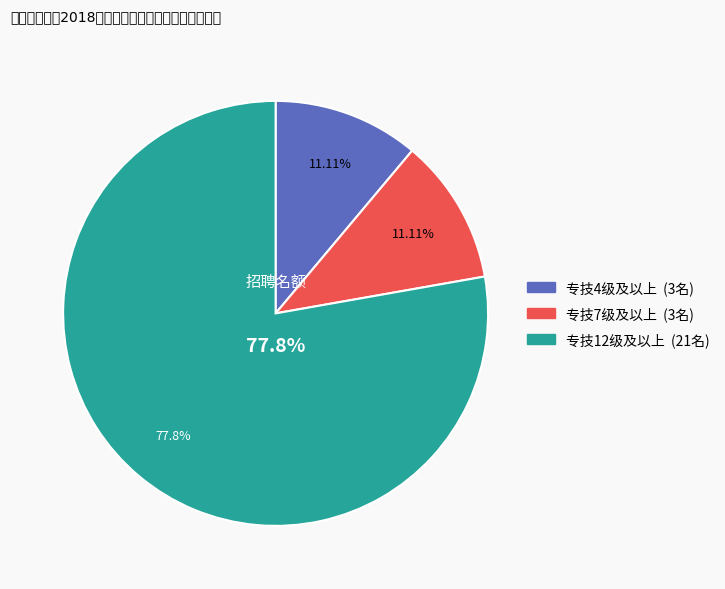

How many slices are in this pie chart?

3